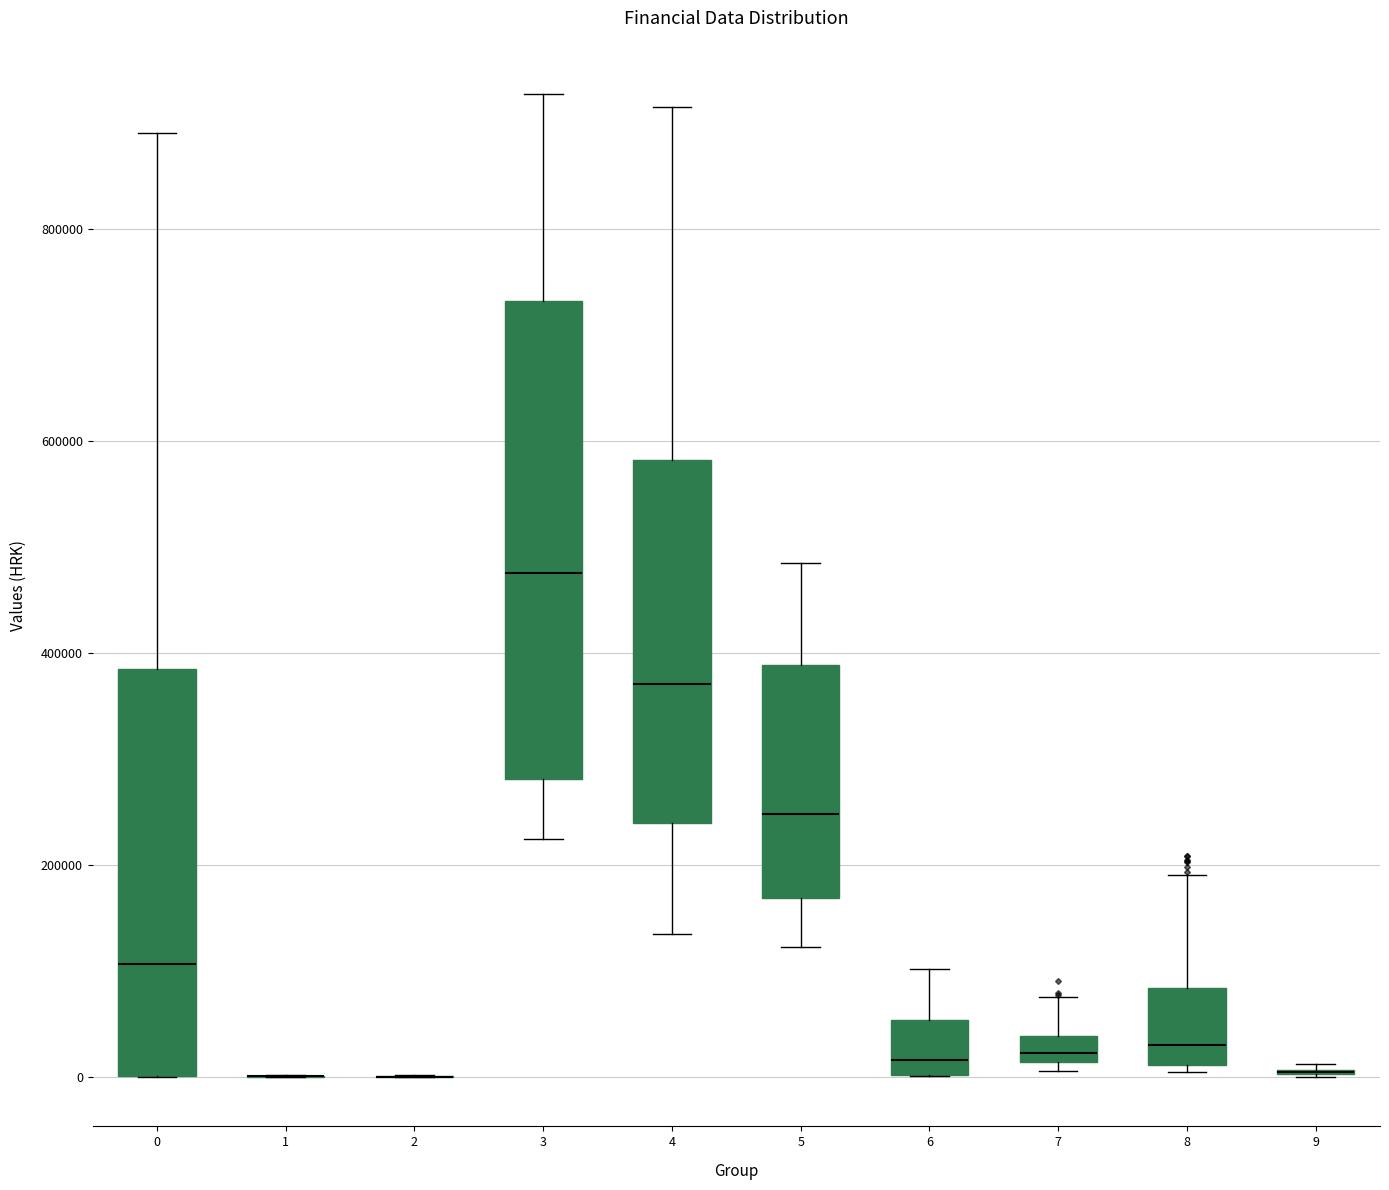

Which box is the tallest, from its lower edge to its upper edge?

3